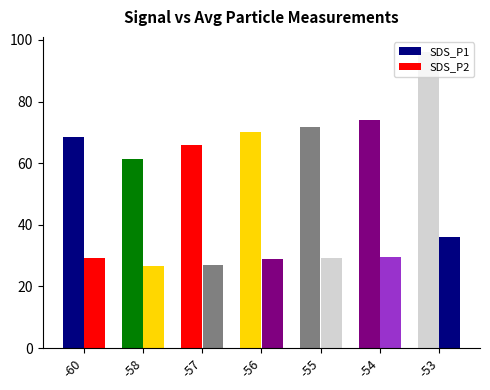

Which series has the largest range (max minus min)?

SDS_P1